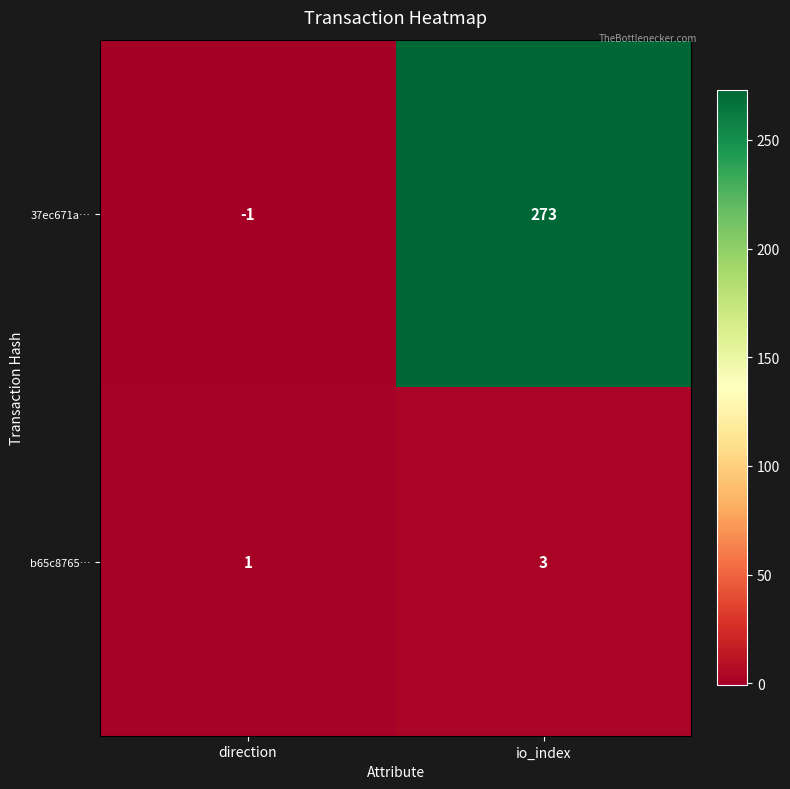

Rank the series at direction from highest to lowest value.

b65c8765…, 37ec671a…